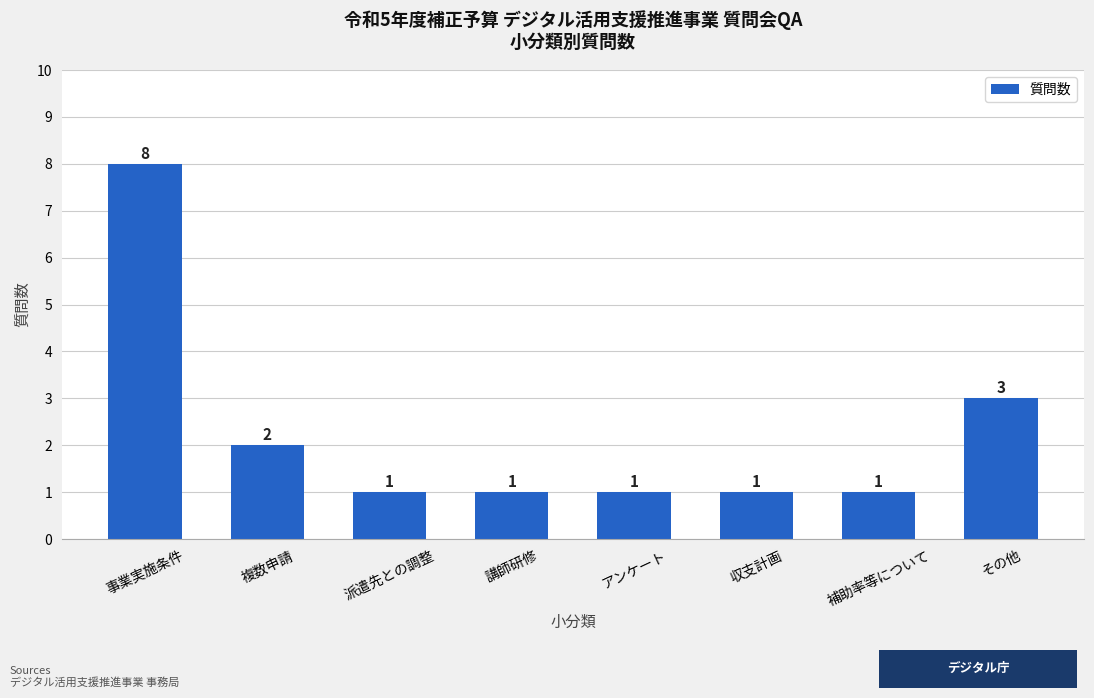

What is the value of the 2nd bar from the left?

2